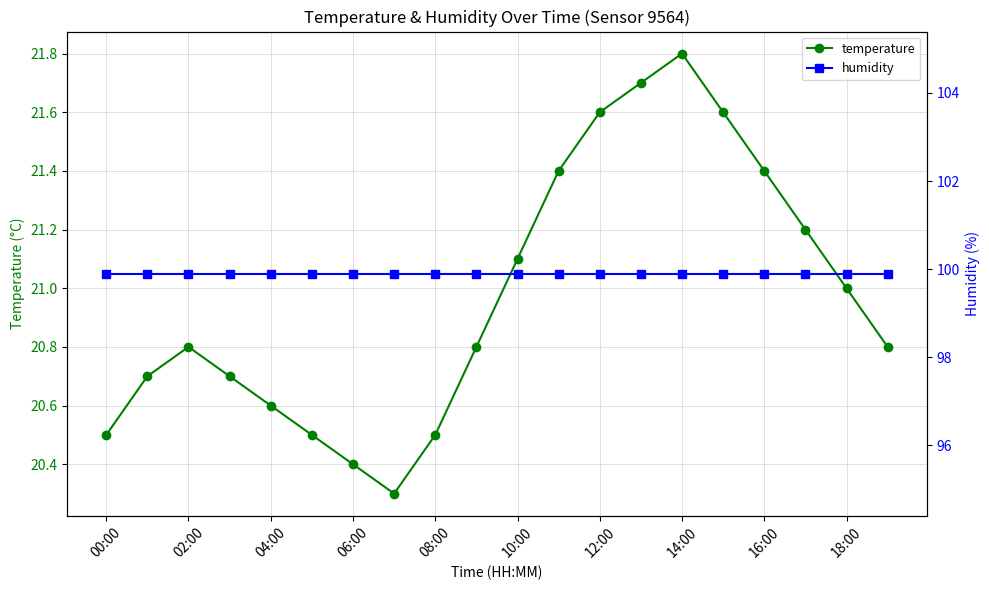

In temperature, how many points are lower than both neighbors (excluding endpoints)?

1